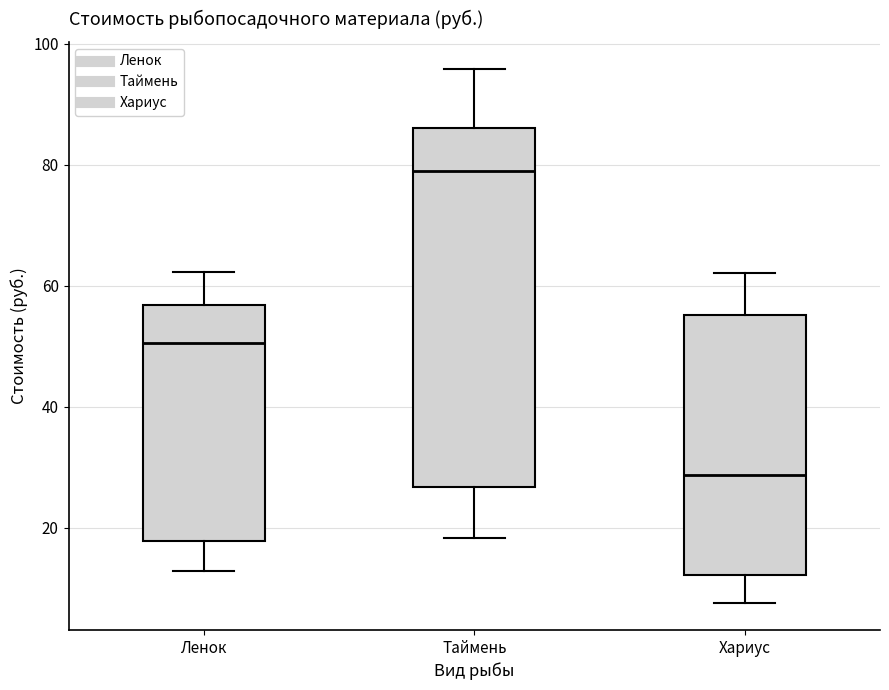

Where does the median line of the box for Хариус sit on the y-axis? The values are not printed on the chart, so give them approximately, as read against the axis.

28